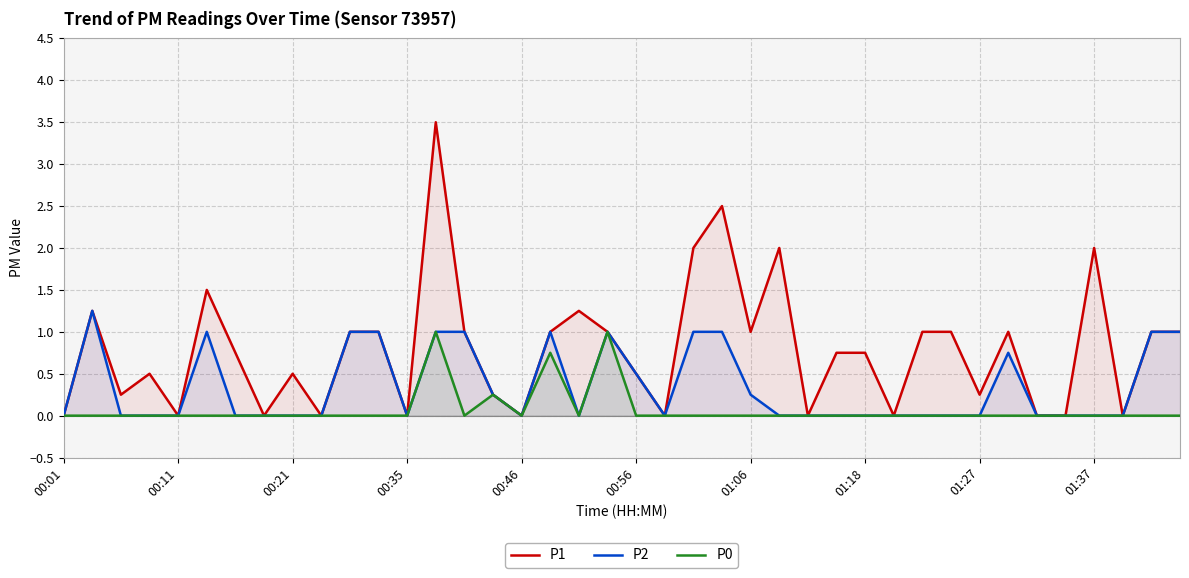

True or false: P2 and P1 cross at least once.

False